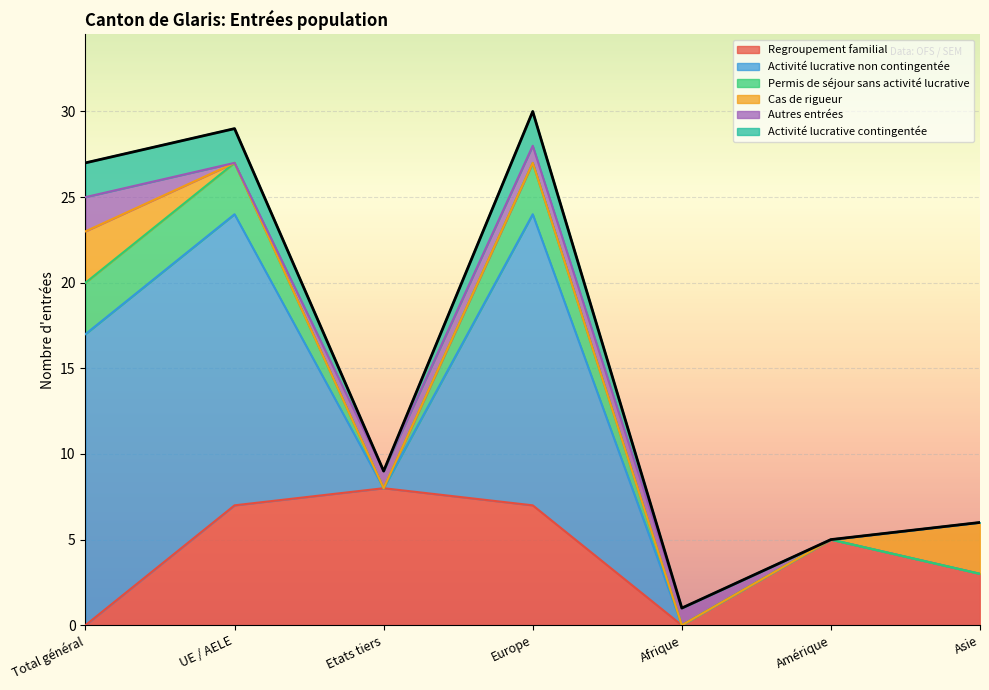

Which label corresponds to the largest value in the chart?

Europe